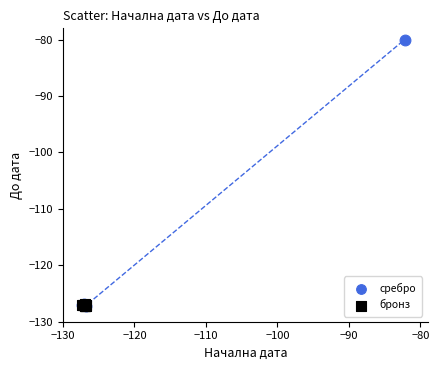

Which series contains the highest Y value?

сребро